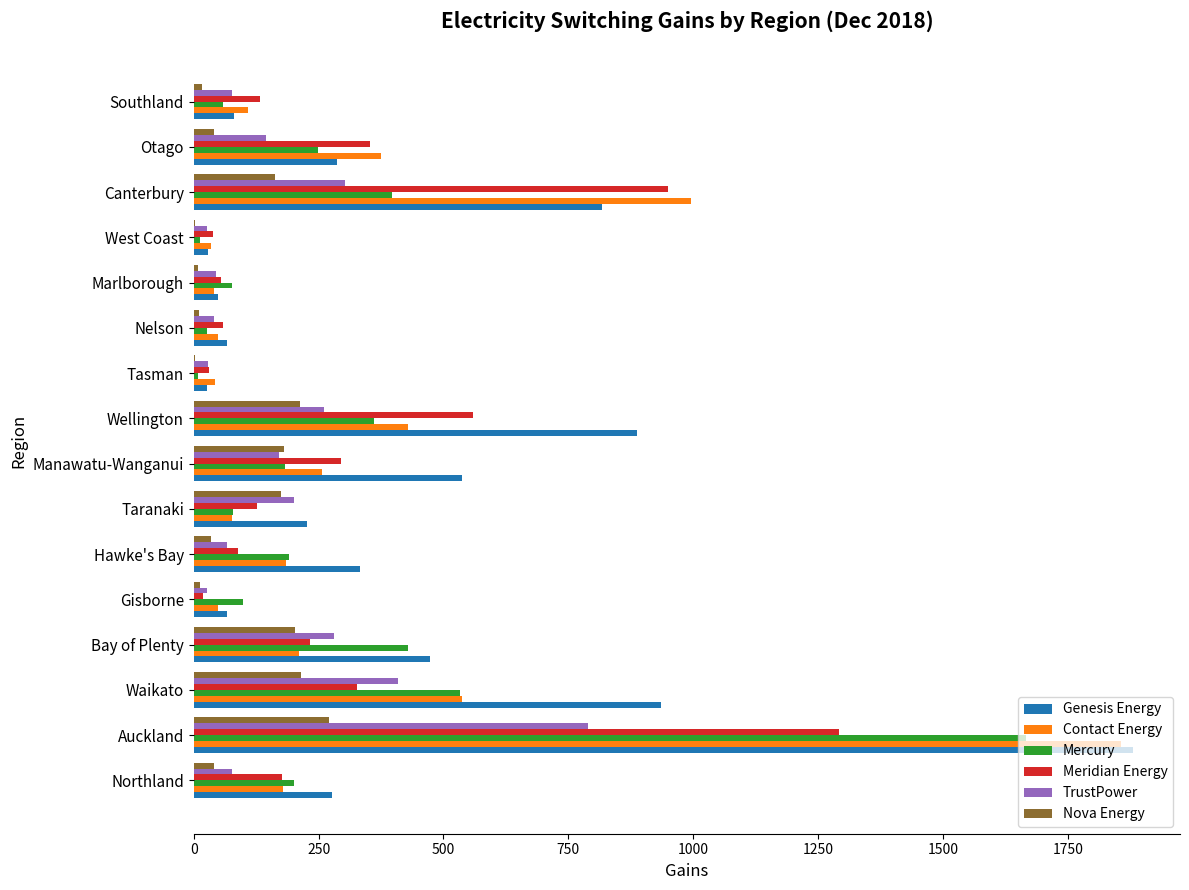

True or false: Genesis Energy has a value of 332 at Hawke's Bay.

True